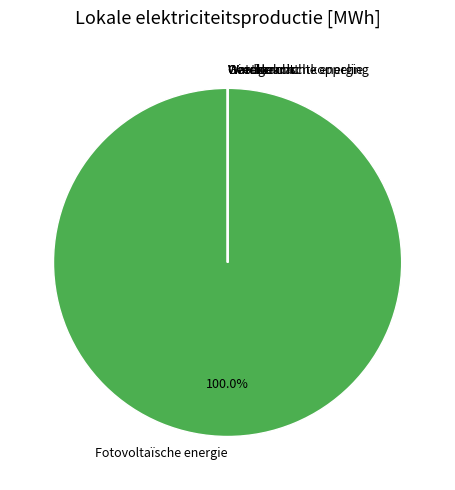

What percentage is the Fotovoltaïsche energie slice, to the nearest percent?

100%